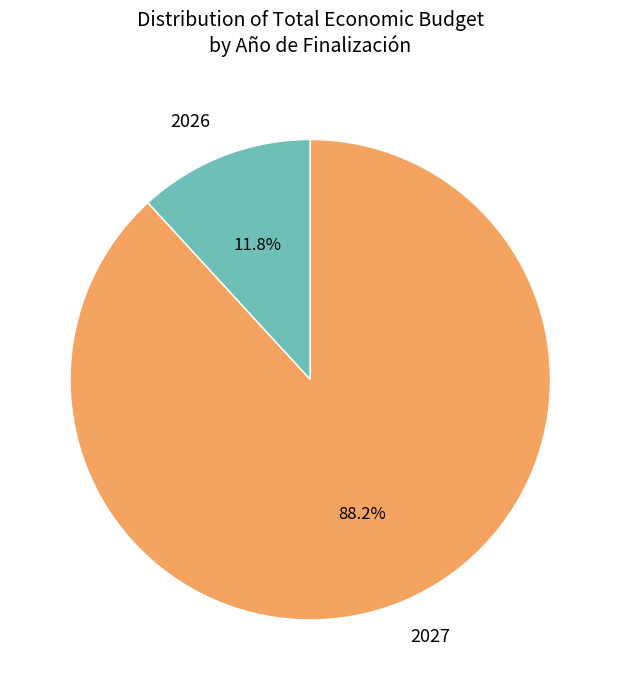

Which category has the biggest portion of the pie?

2027